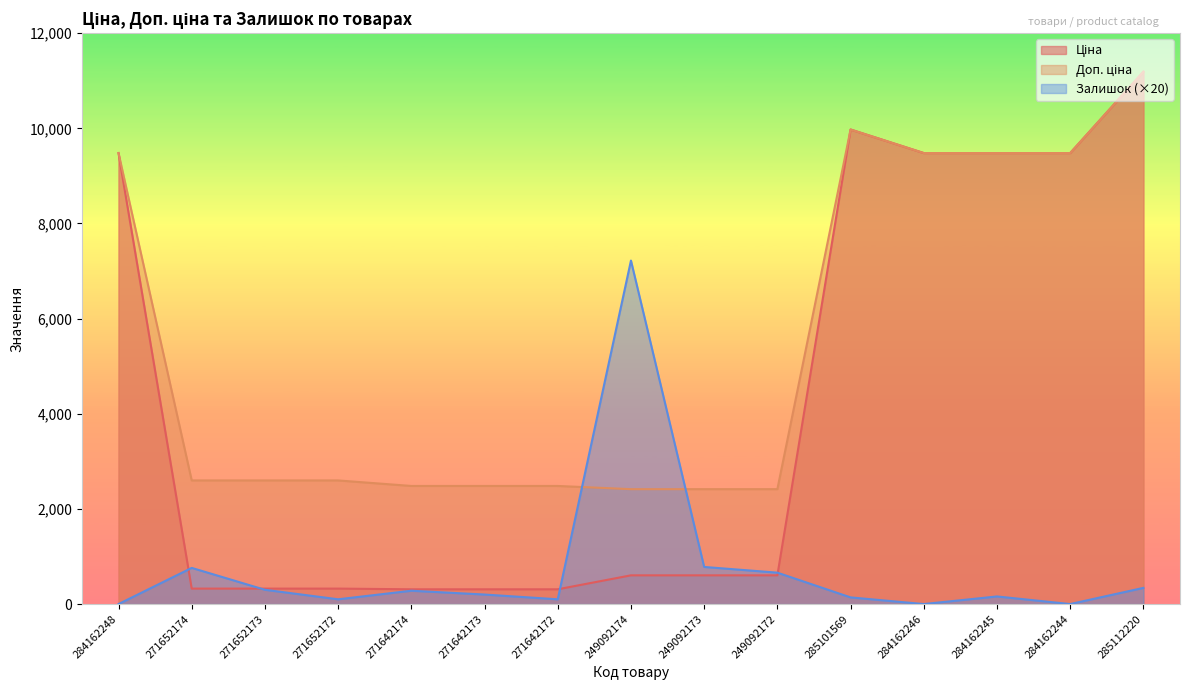

What position from the left is 249092174?

8